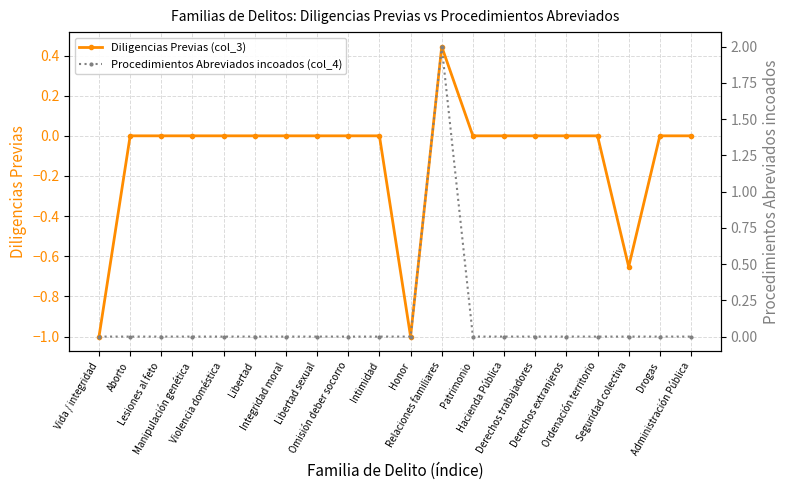

Reading right to left, extract all data points from this chart.

Diligencias Previas (col_3): 0.0	0.0	-0.7	0.0	0.0	0.0	0.0	0.0	0.4	-1.0	0.0	0.0	0.0	0.0	0.0	0.0	0.0	0.0	0.0	-1.0
Procedimientos Abreviados incoados (col_4): 0.0	0.0	0.0	0.0	0.0	0.0	0.0	0.0	2.0	0.0	0.0	0.0	0.0	0.0	0.0	0.0	0.0	0.0	0.0	0.0